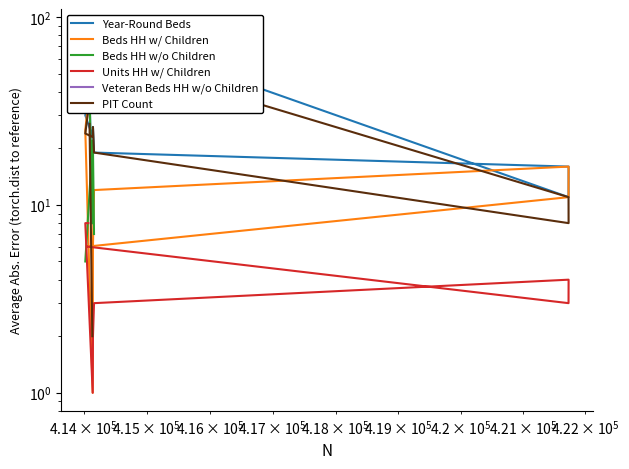

True or false: Units HH w/ Children and Year-Round Beds intersect in this chart.

False